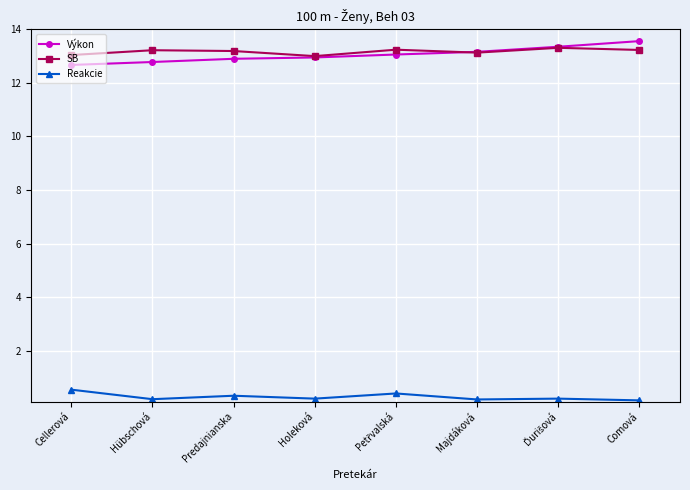

The value of Reakcie at Cellerová is 0.5. True or false?

True